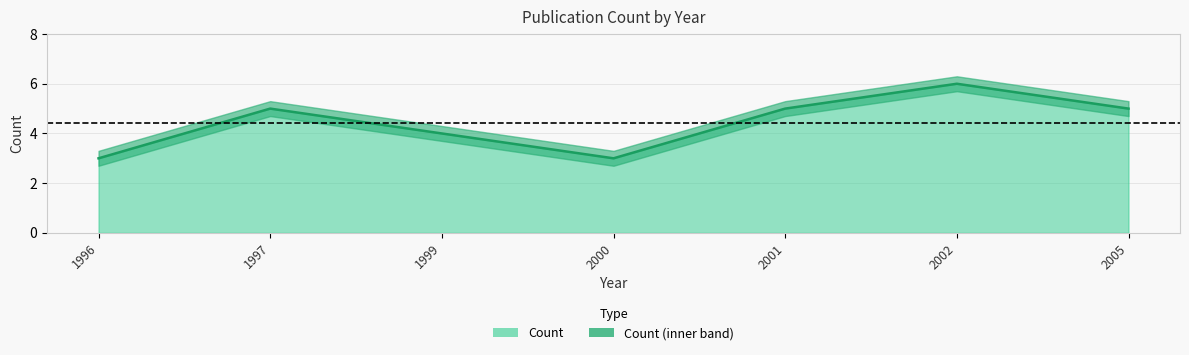

True or false: the data shows 3 at 2000.

True